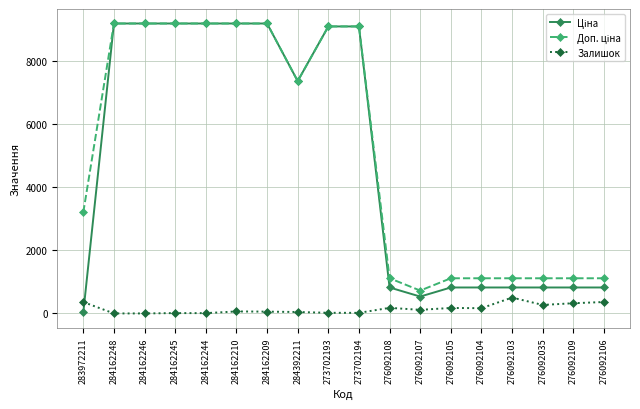

What is the total value across all series at 284162246?

18370.3